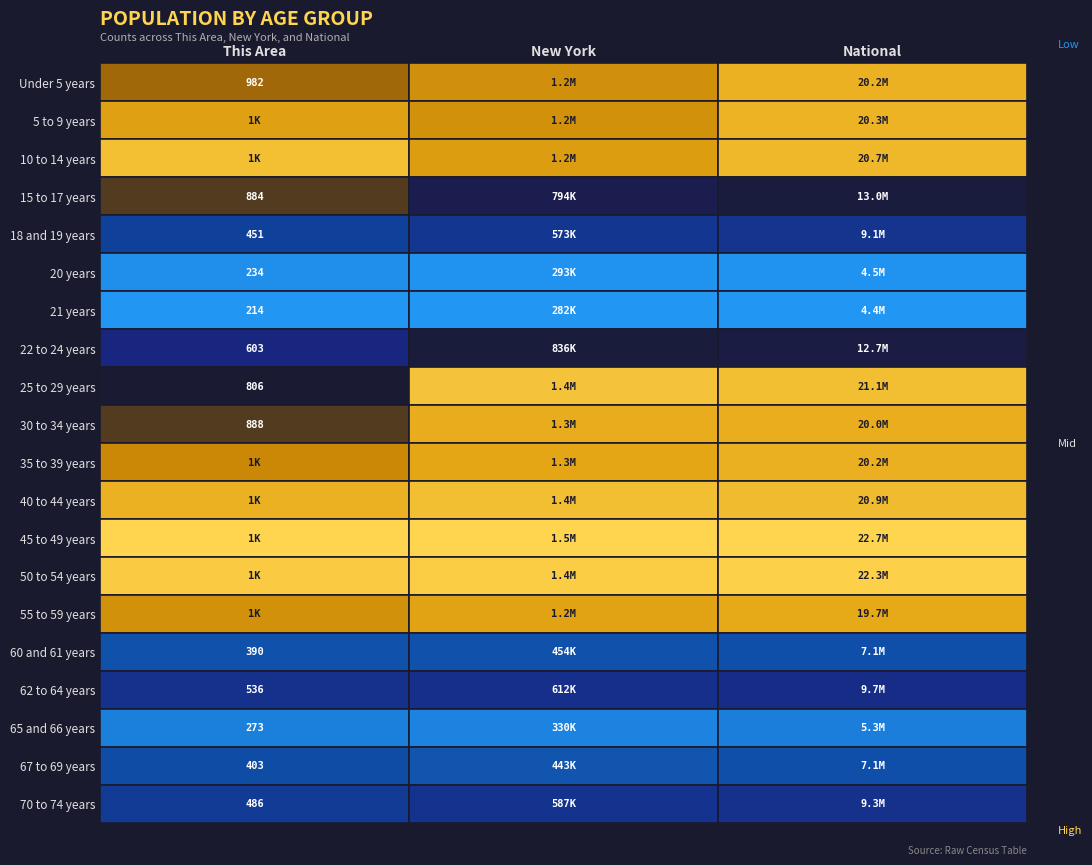

What is the spread (max minus min) of values at 0?

1207